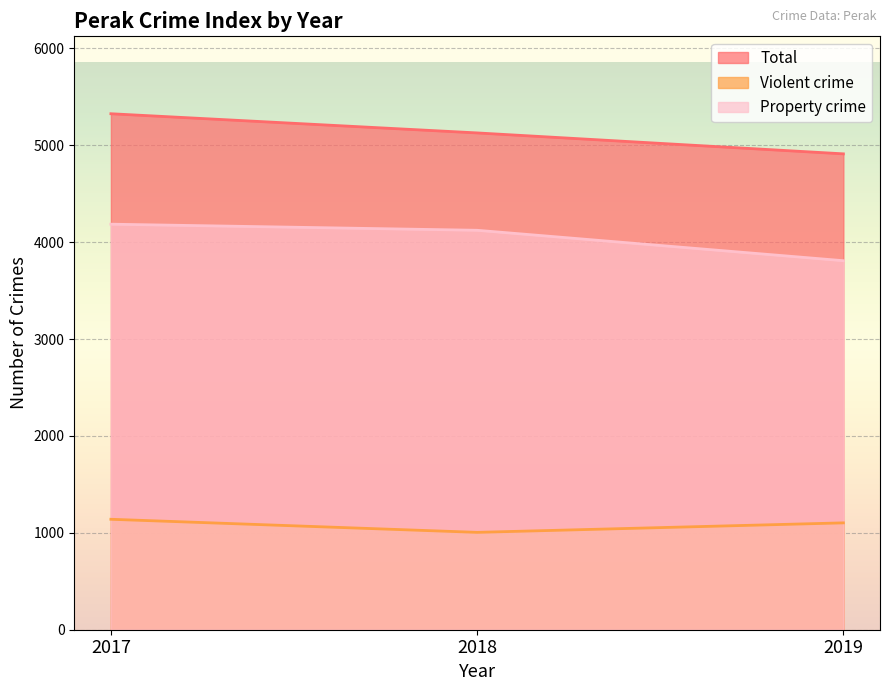

What is the highest value of the Total series?

5326